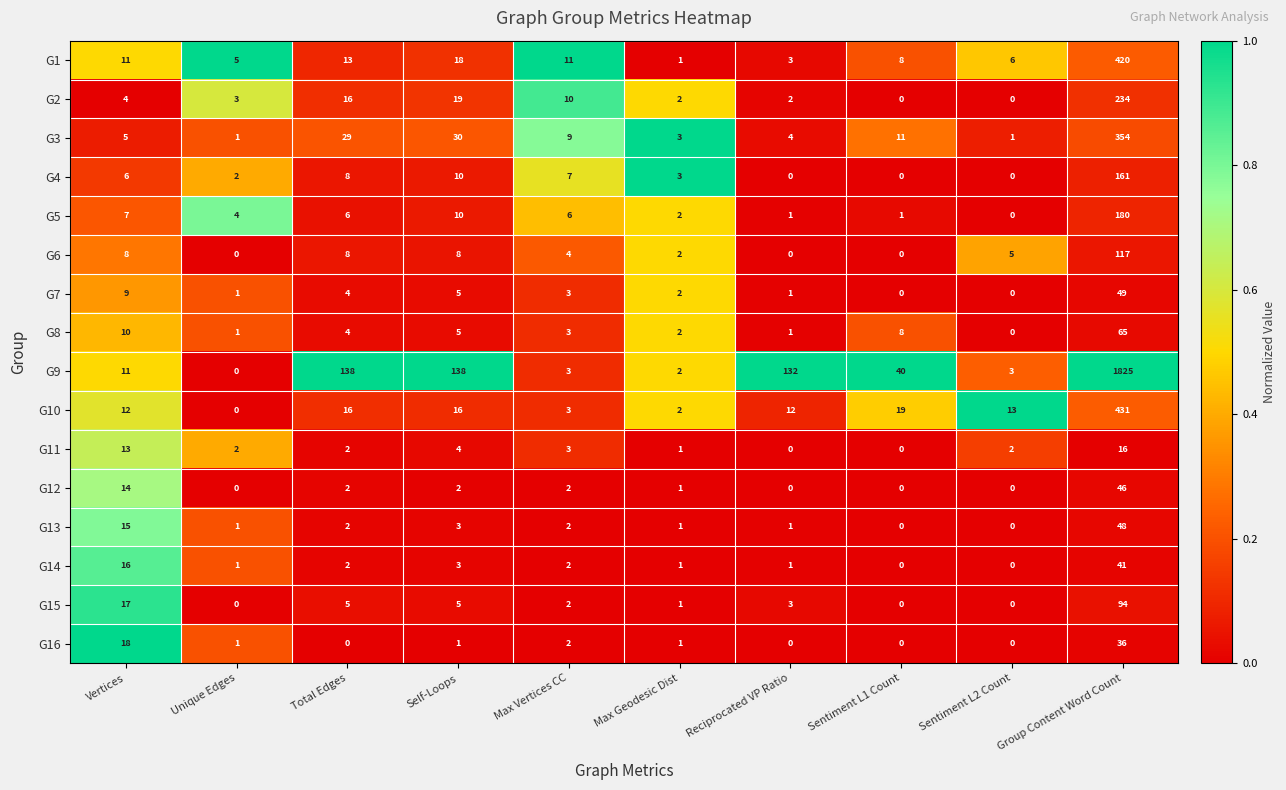

The value of G3 at Max Geodesic Dist is 3. True or false?

True